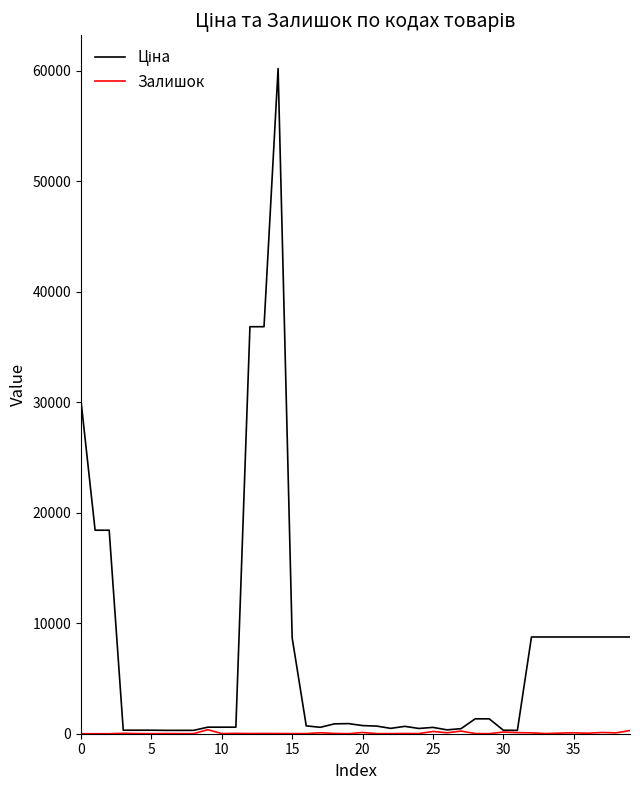

What is the label of the 18th point from the right?

22